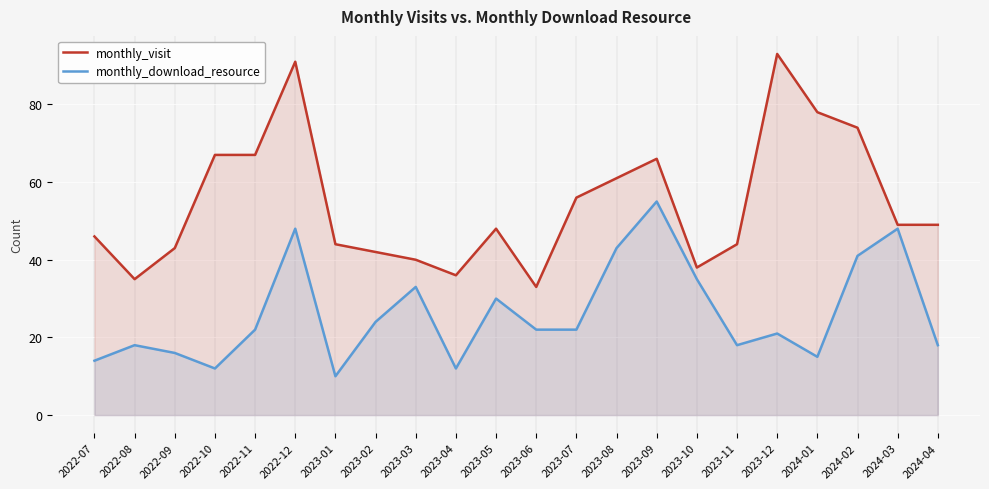

Does the chart display data point markers on the line(s)?

No